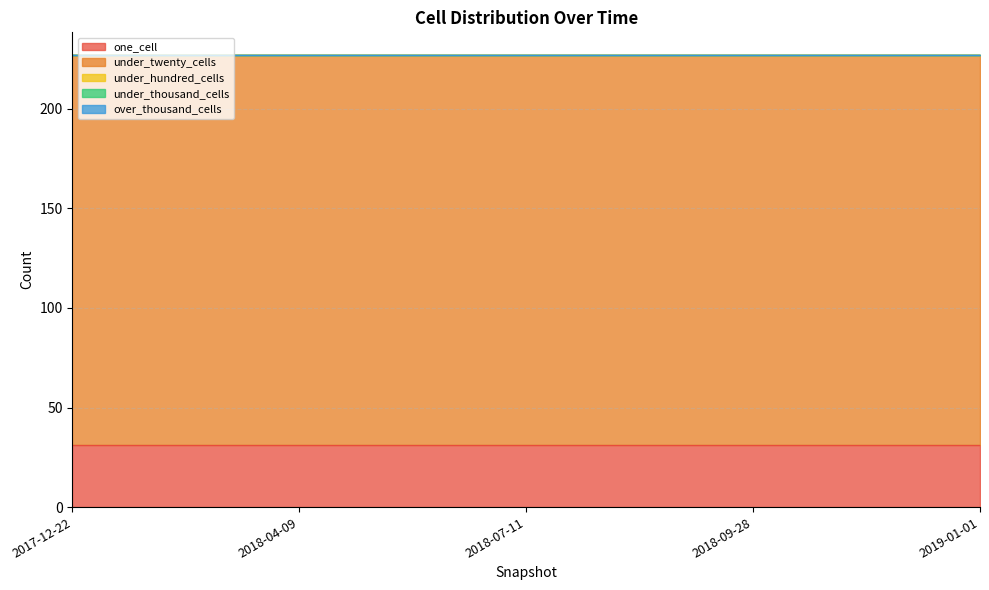

At how many categories does at least one series exceed 186?

5